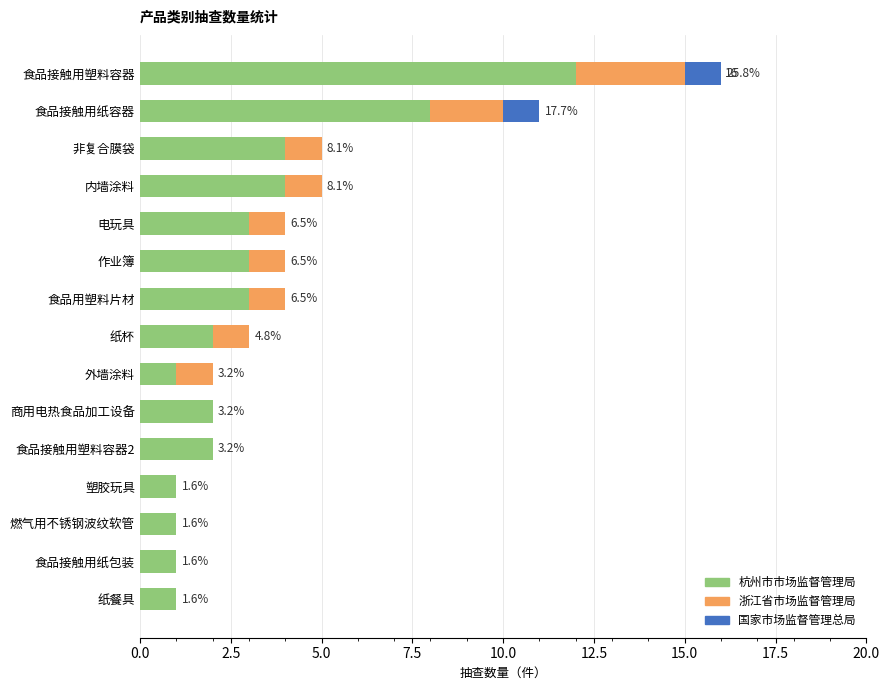

What are all the series names shown in the legend?

杭州市市场监督管理局, 浙江省市场监督管理局, 国家市场监督管理总局